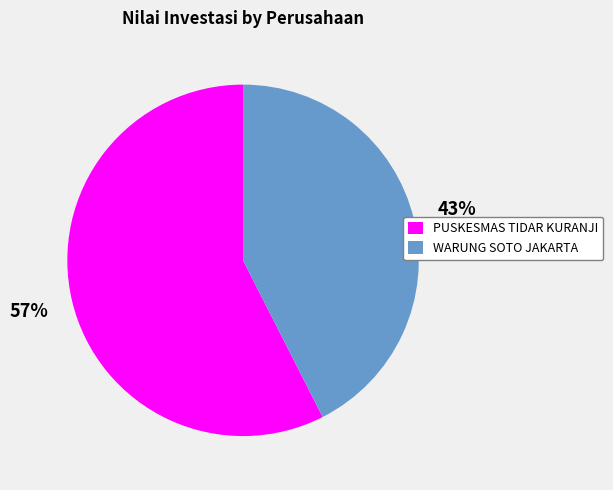

Is the sum of PUSKESMAS TIDAR KURANJI and WARUNG SOTO JAKARTA greater than half?

Yes